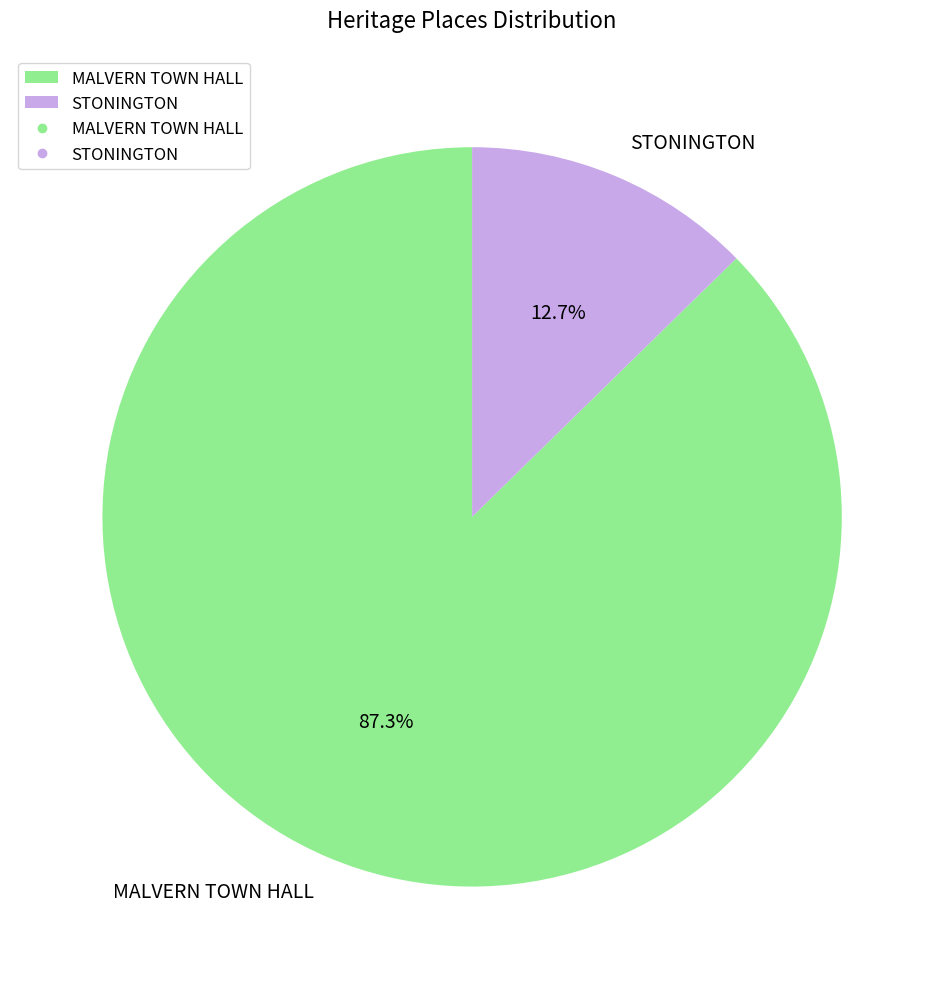

True or false: MALVERN TOWN HALL accounts for 76% of the total.

False